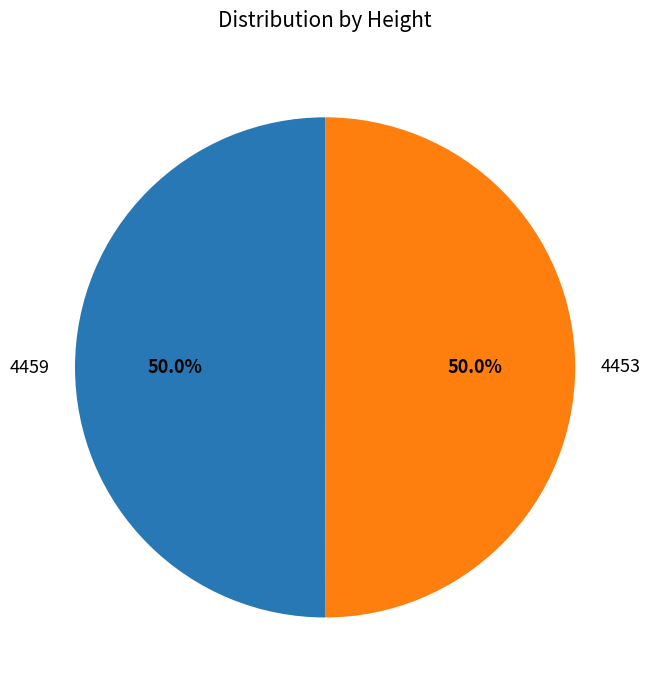

How many slices are in this pie chart?

2